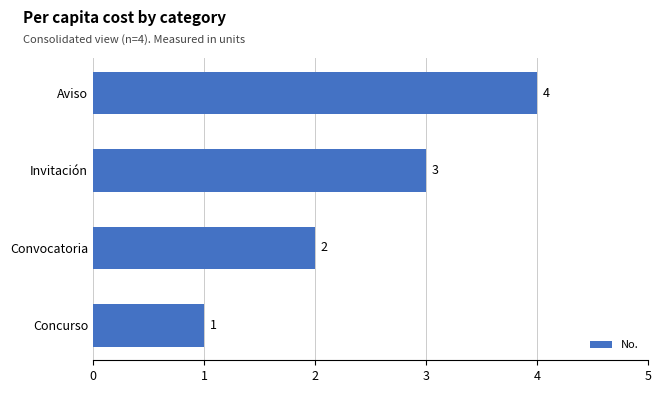

Where is the data nearest to the value 2?

Convocatoria